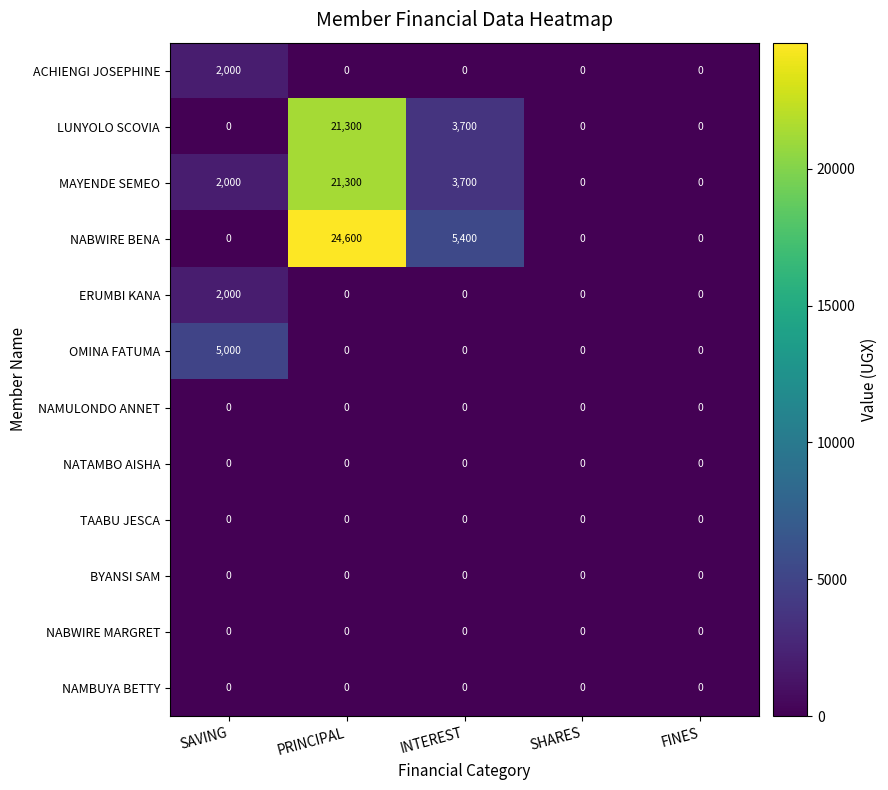

Which series has the largest total across all categories?

NABWIRE BENA